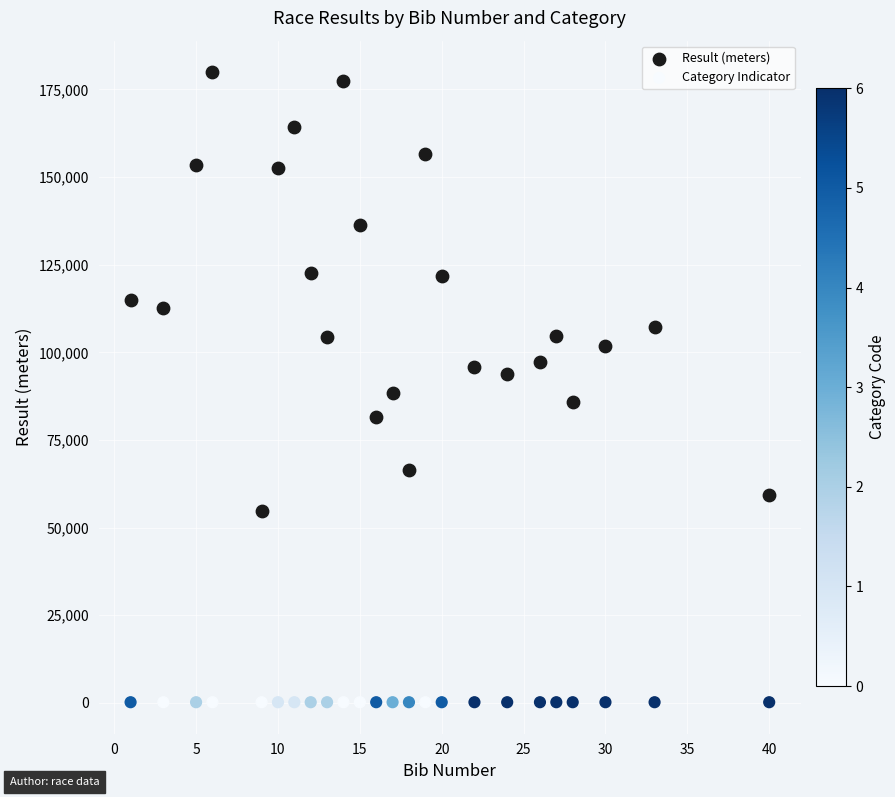

Which series reaches the maximum Y coordinate?

Result (meters)